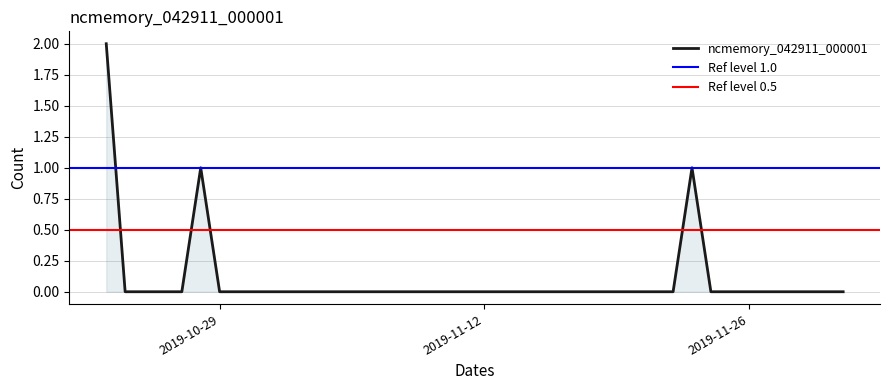

Count the number of categories in the chart.

40